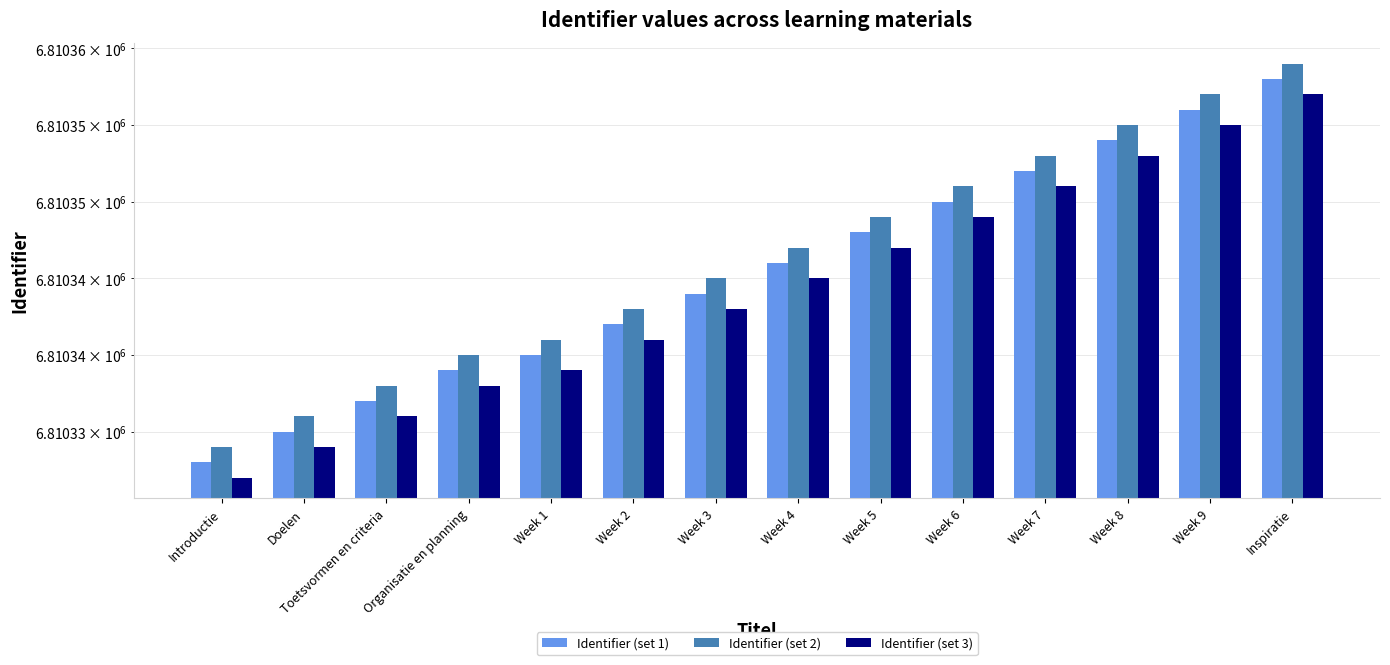

What is the label of the 3rd bar from the left?

Toetsvormen en criteria